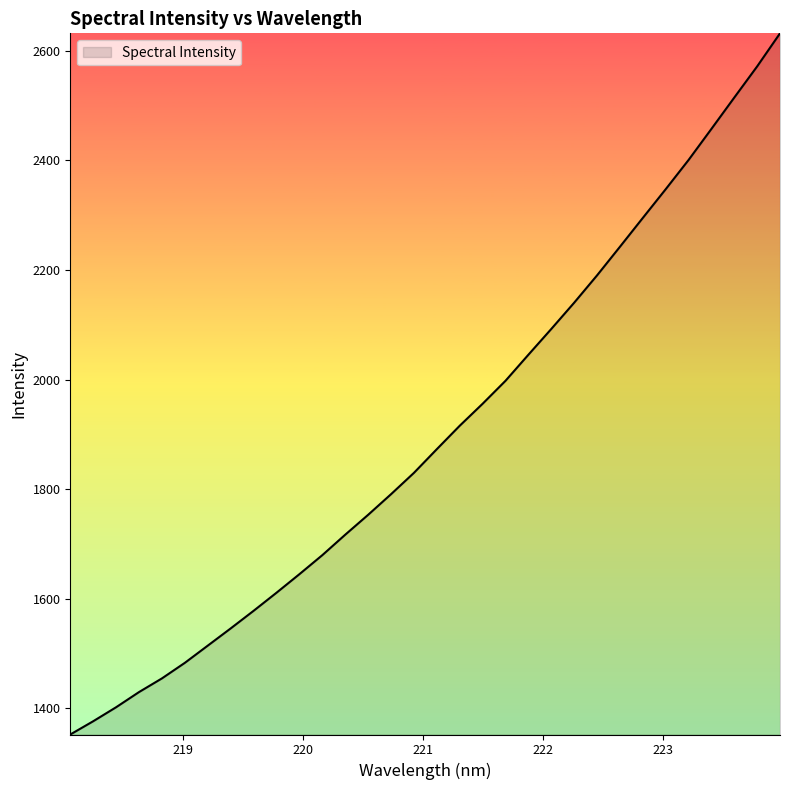

What is the difference between the maximum and minimum values?

1279.6